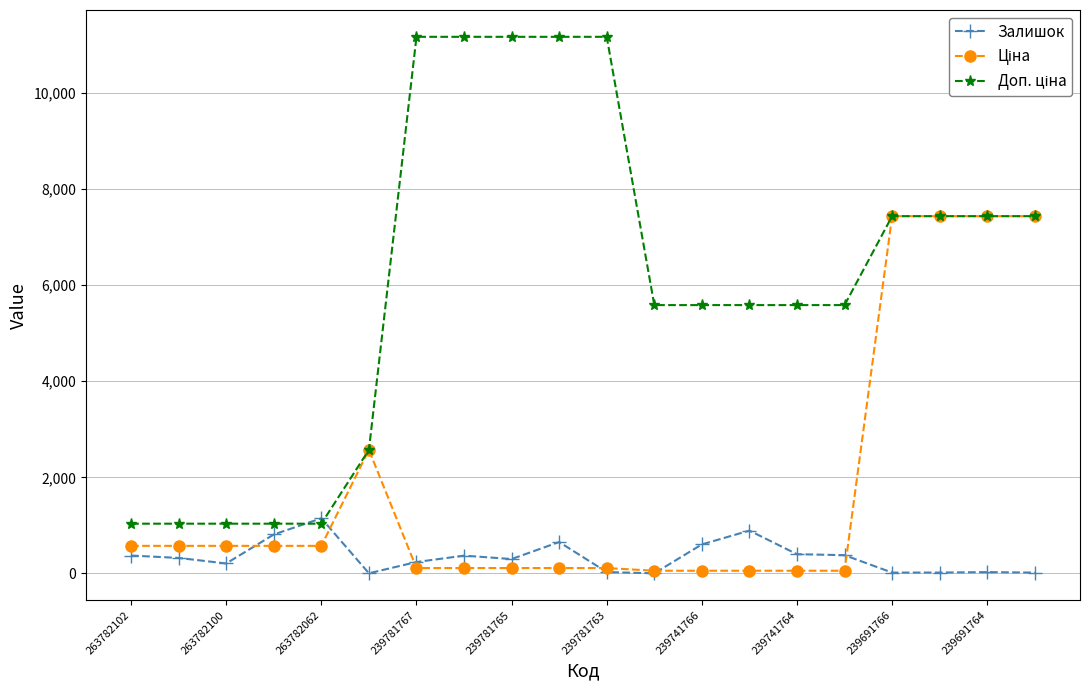

What is the value of the Залишок point at the 8th from the left?

370.0